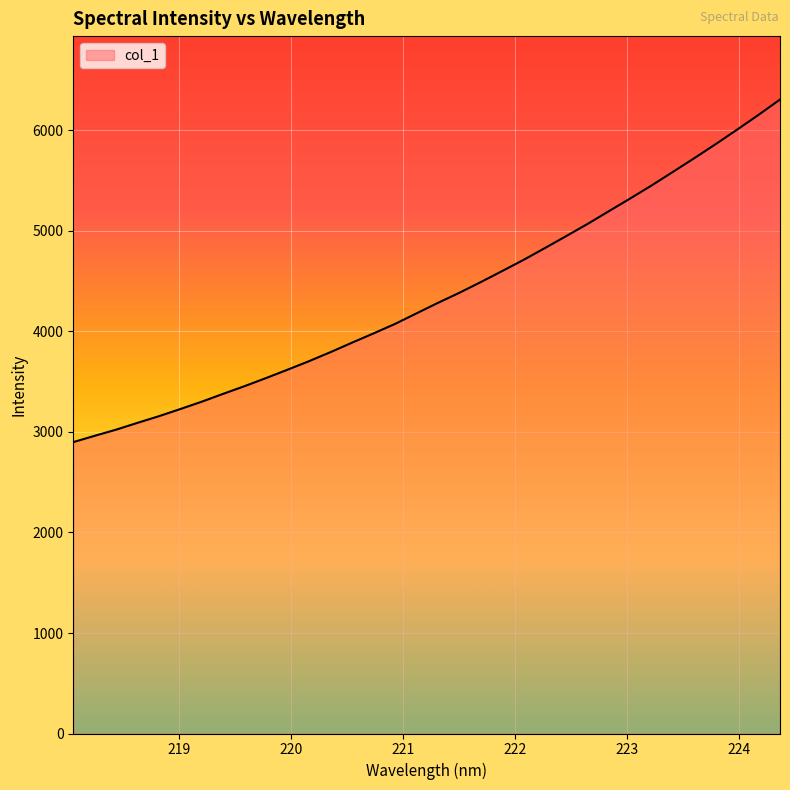

What is the difference between the maximum and minimum values?

3408.8